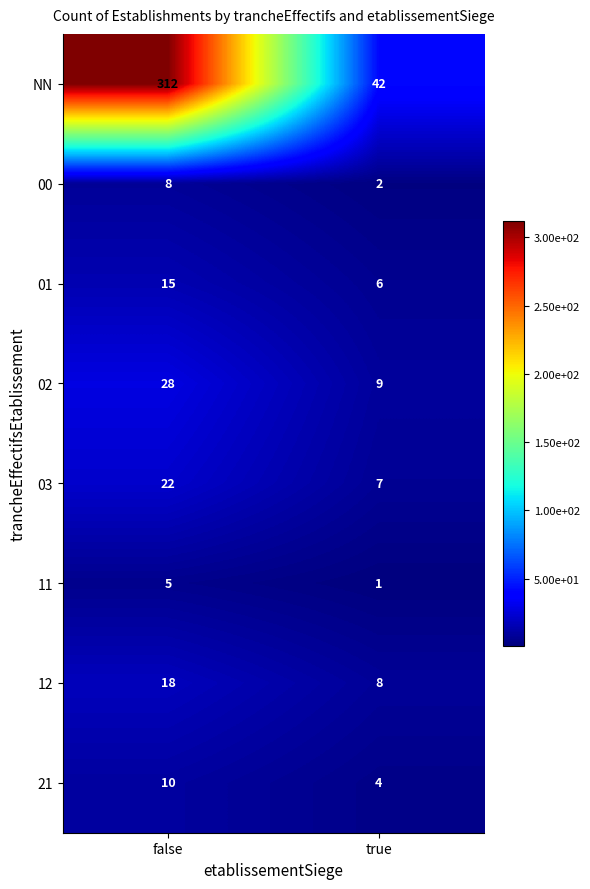

At which category is the sum across all series the highest?

false